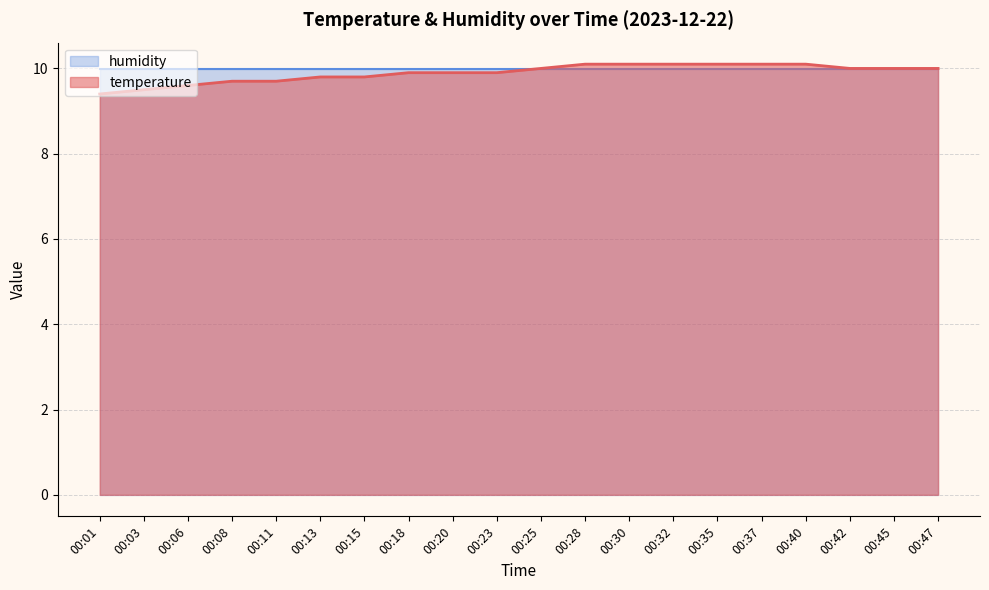

What is the value of the 6th point from the left?

9.8